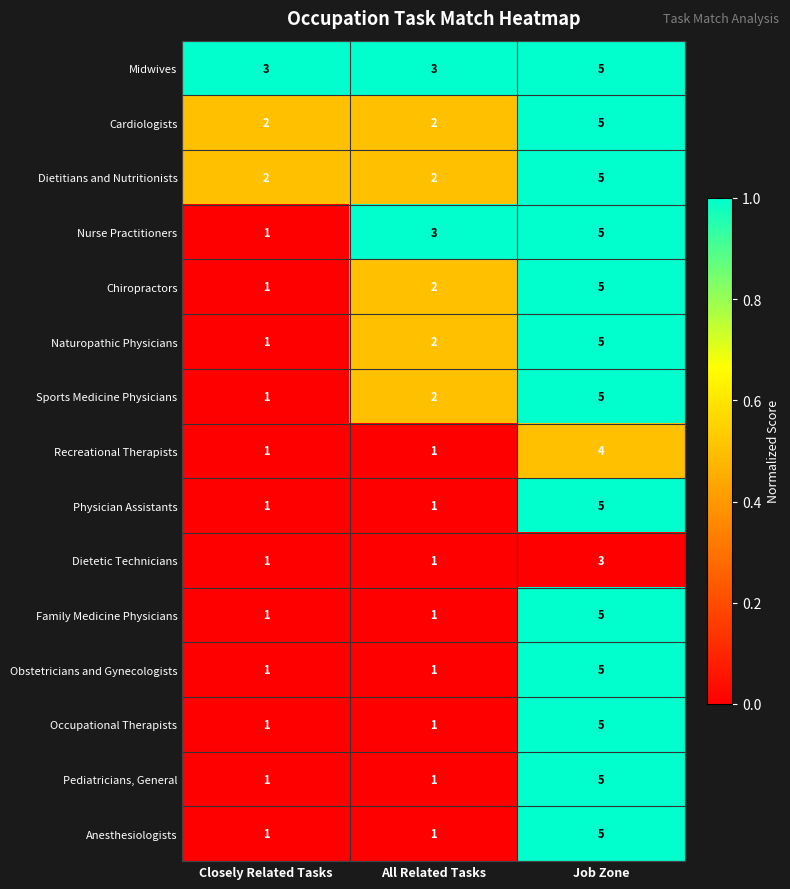

What is the sum of the Naturopathic Physicians values at Closely Related Tasks and Job Zone?

6